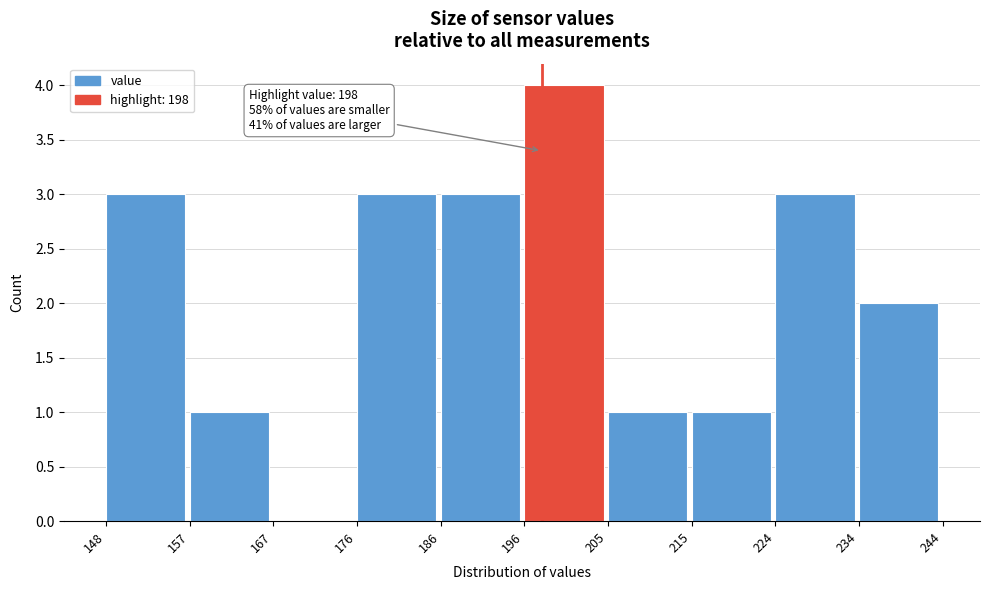

Over which range of the x-axis is the bar tallest?

196 to 205